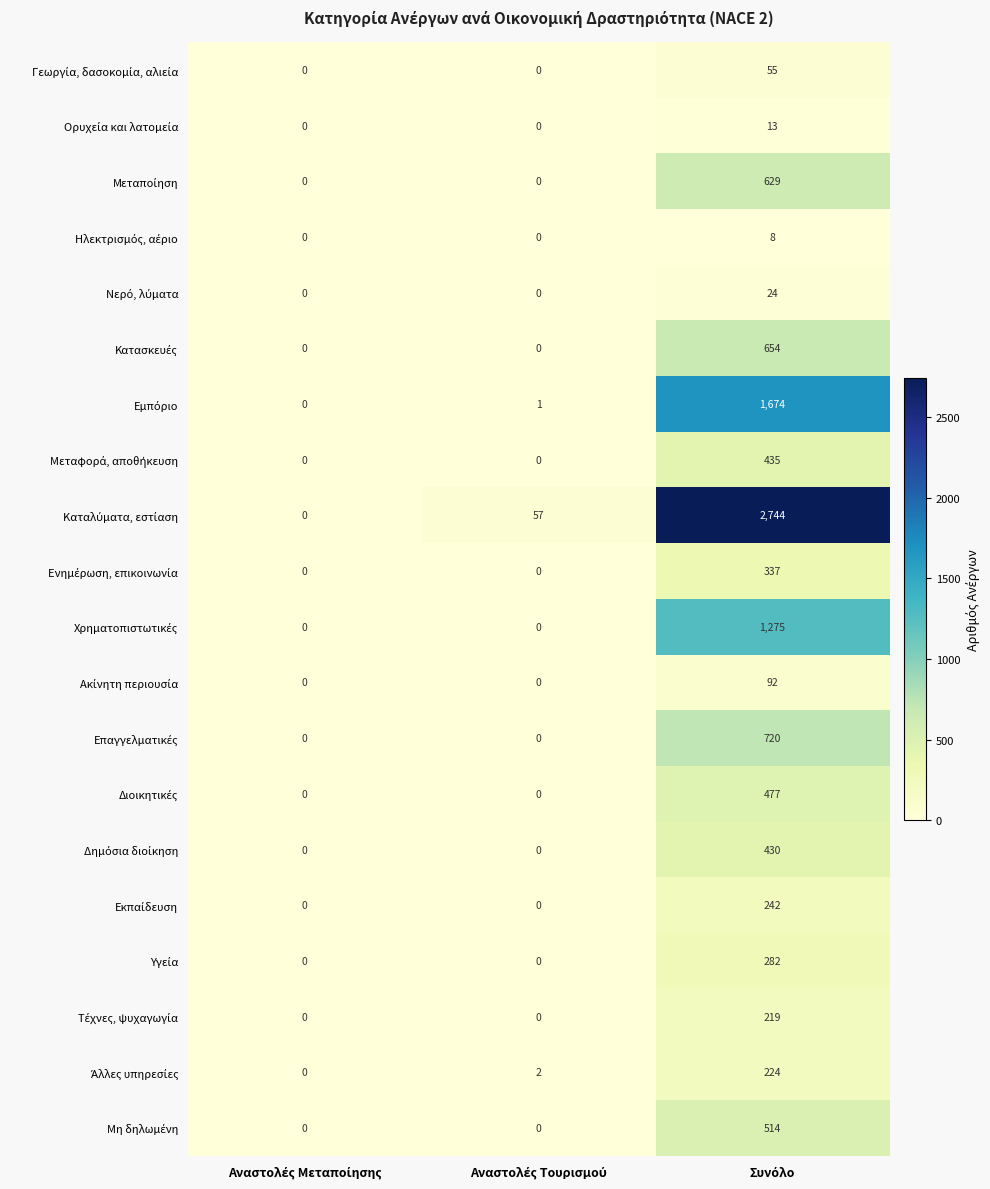

What is the greatest value displayed?

2744